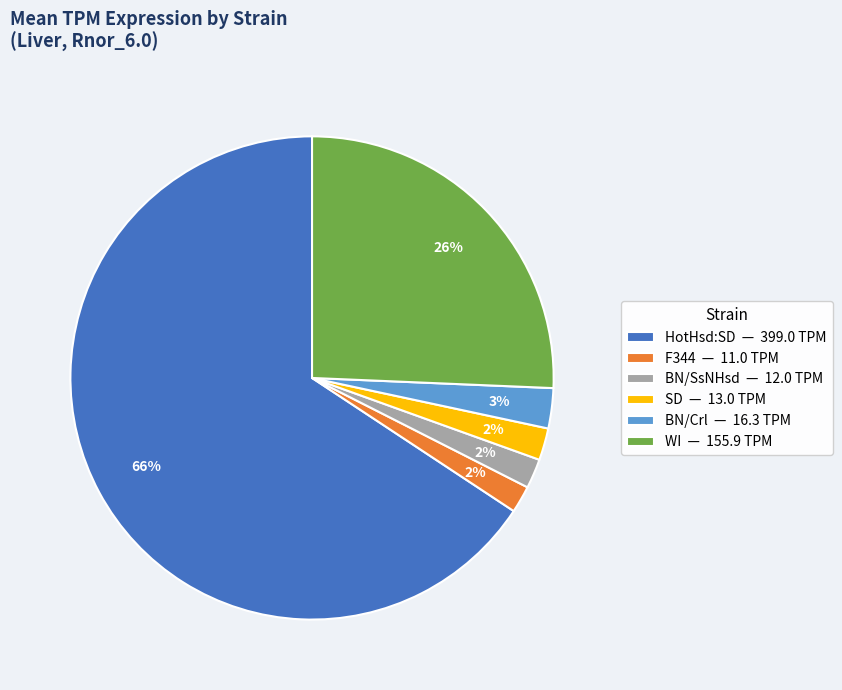

What is the majority slice?

HotHsd:SD